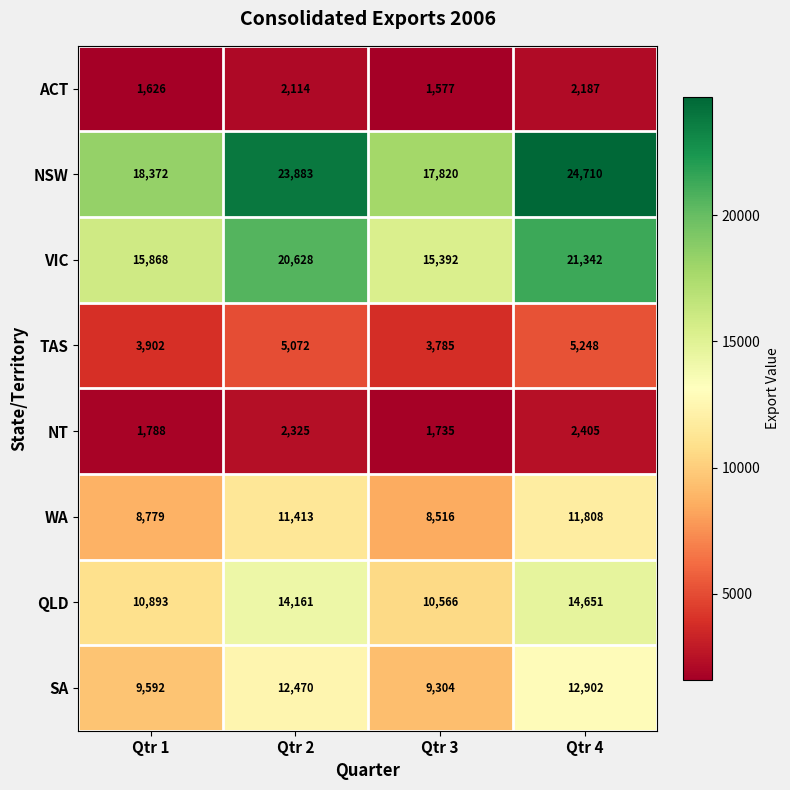

What is the spread (max minus min) of values at Qtr 2?

21769